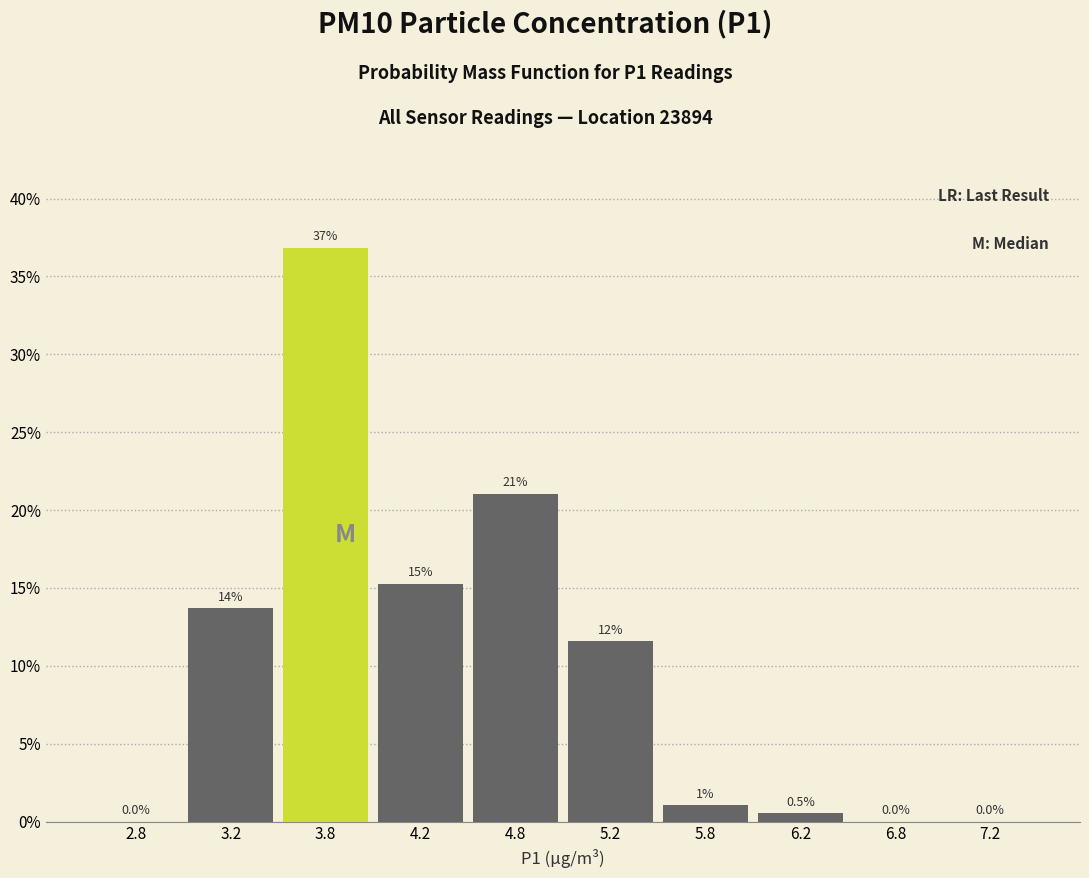

Which range on the x-axis has the tallest bar?

3.5 to 4.0